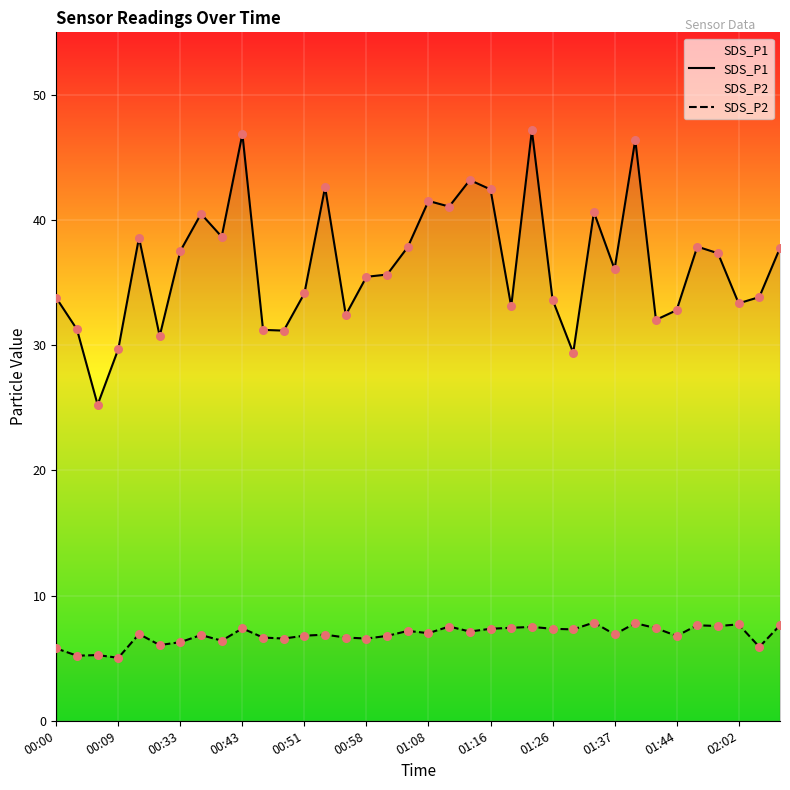

Which series reaches the maximum Y coordinate?

SDS_P1